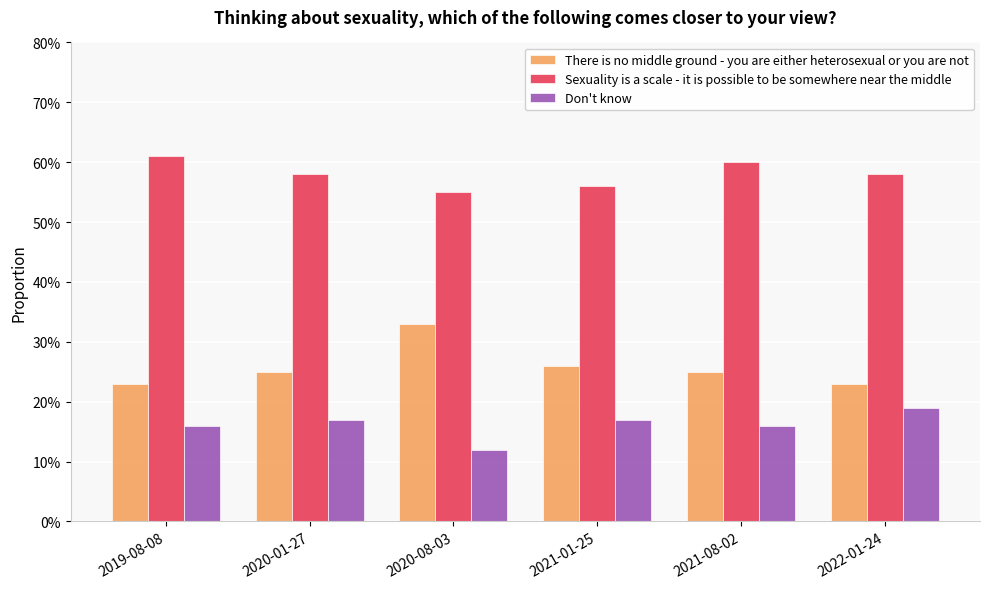

True or false: Don't know has a value of 0.2 at 2022-01-24.

True